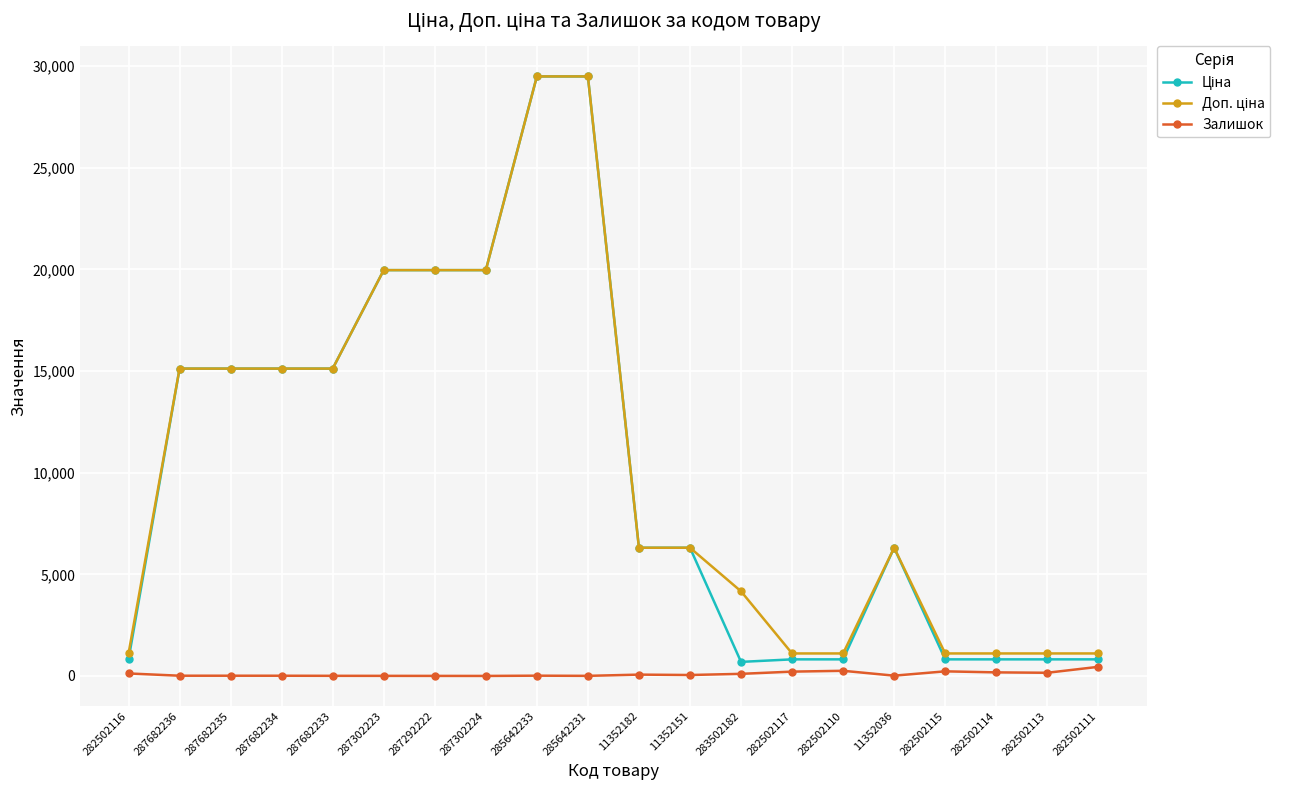

The value of Залишок at 285642233 is 16.0. True or false?

True